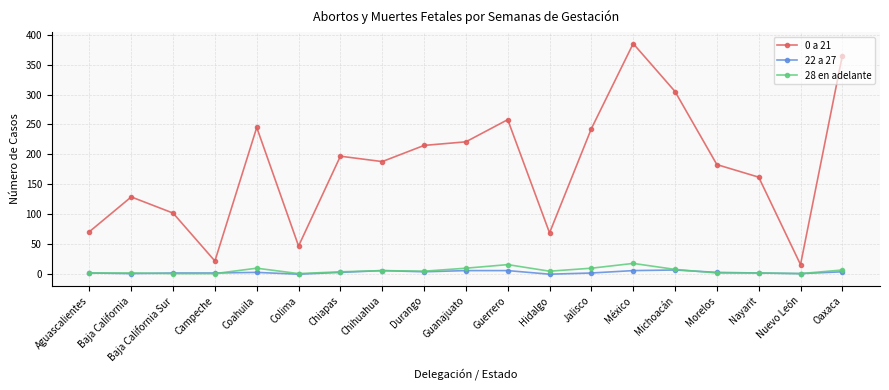

How many categories are shown in the chart?

19